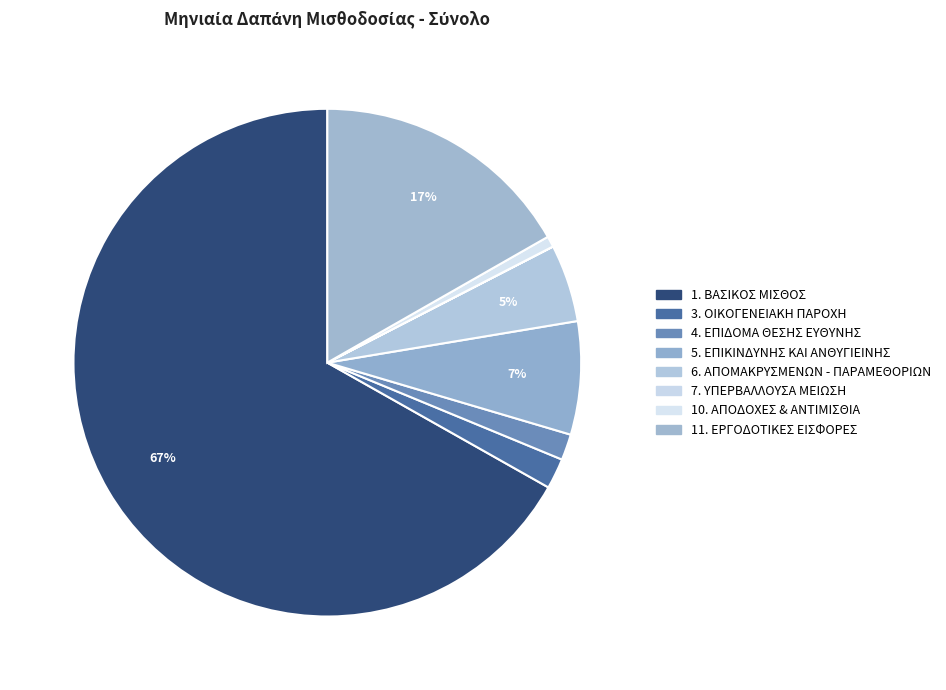

Which has a higher value, 7. ΥΠΕΡΒΑΛΛΟΥΣΑ ΜΕΙΩΣΗ or 6. ΑΠΟΜΑΚΡΥΣΜΕΝΩΝ - ΠΑΡΑΜΕΘΟΡΙΩΝ?

6. ΑΠΟΜΑΚΡΥΣΜΕΝΩΝ - ΠΑΡΑΜΕΘΟΡΙΩΝ